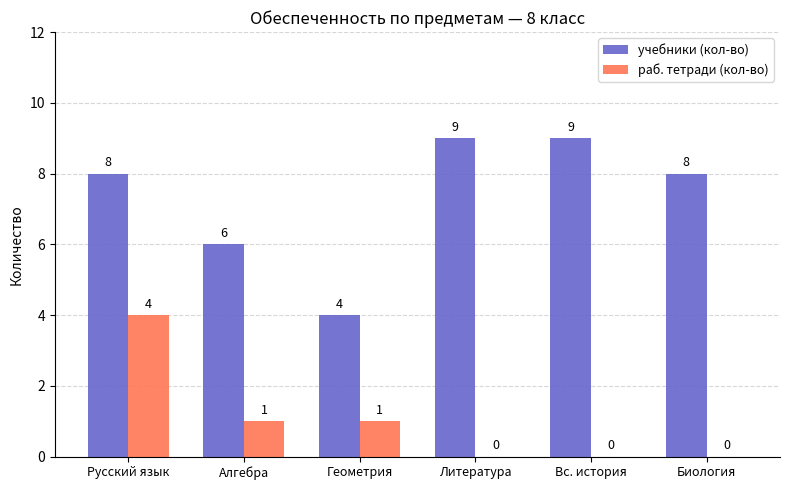

What is the sum of all раб. тетради (кол-во) values?

6